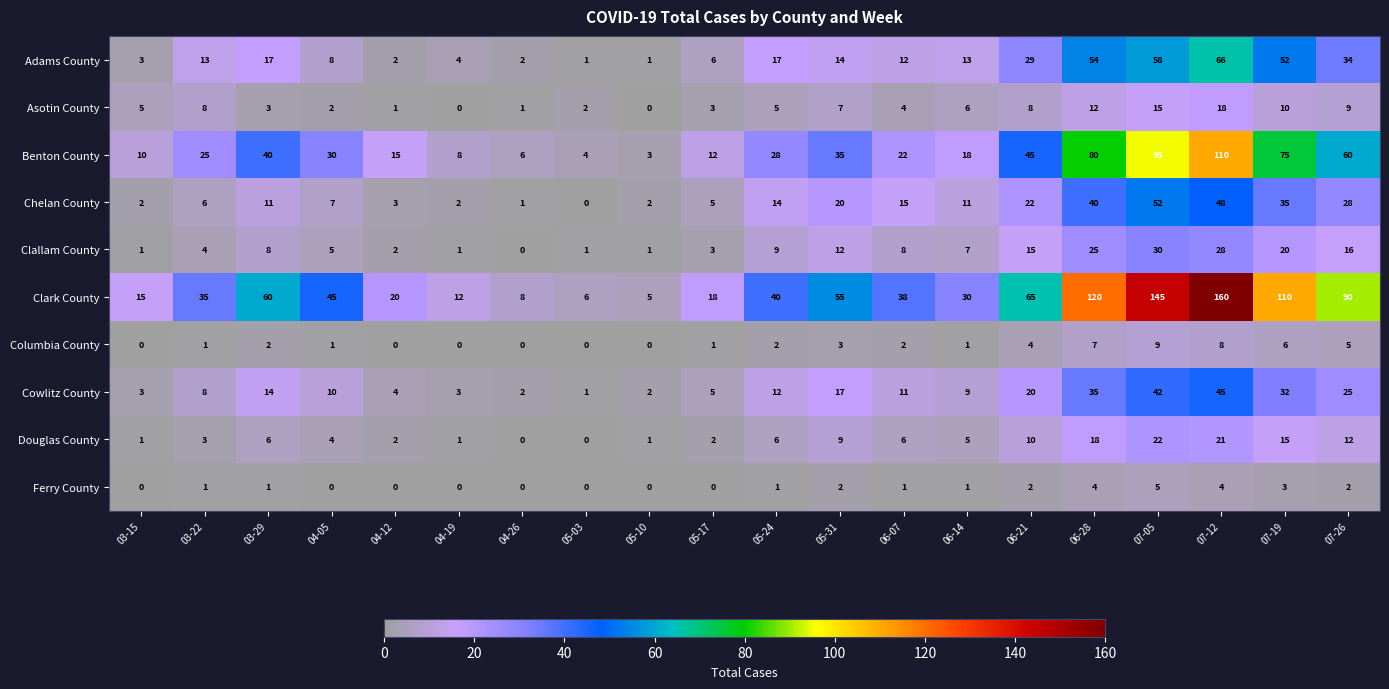

Between 03-22 and 04-19, which series saw the biggest shift?

Clark County